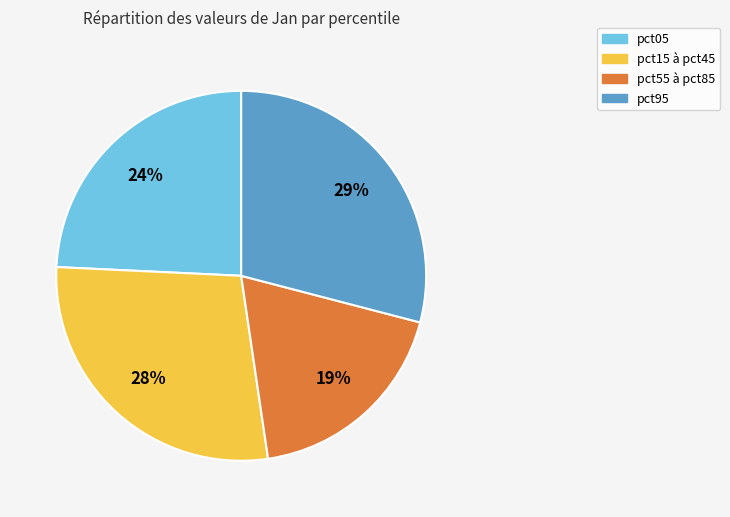

Is there any slice that represents more than half of the pie?

No